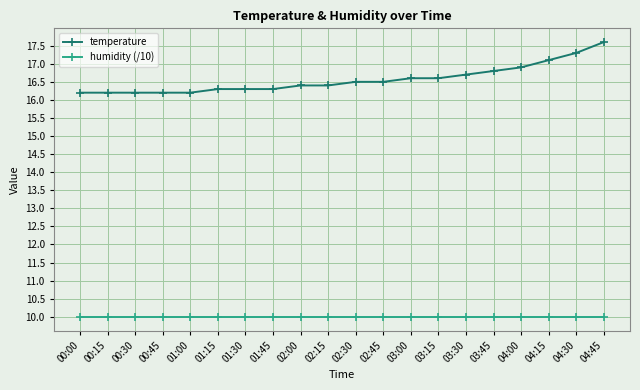

Does the chart display data point markers on the line(s)?

Yes